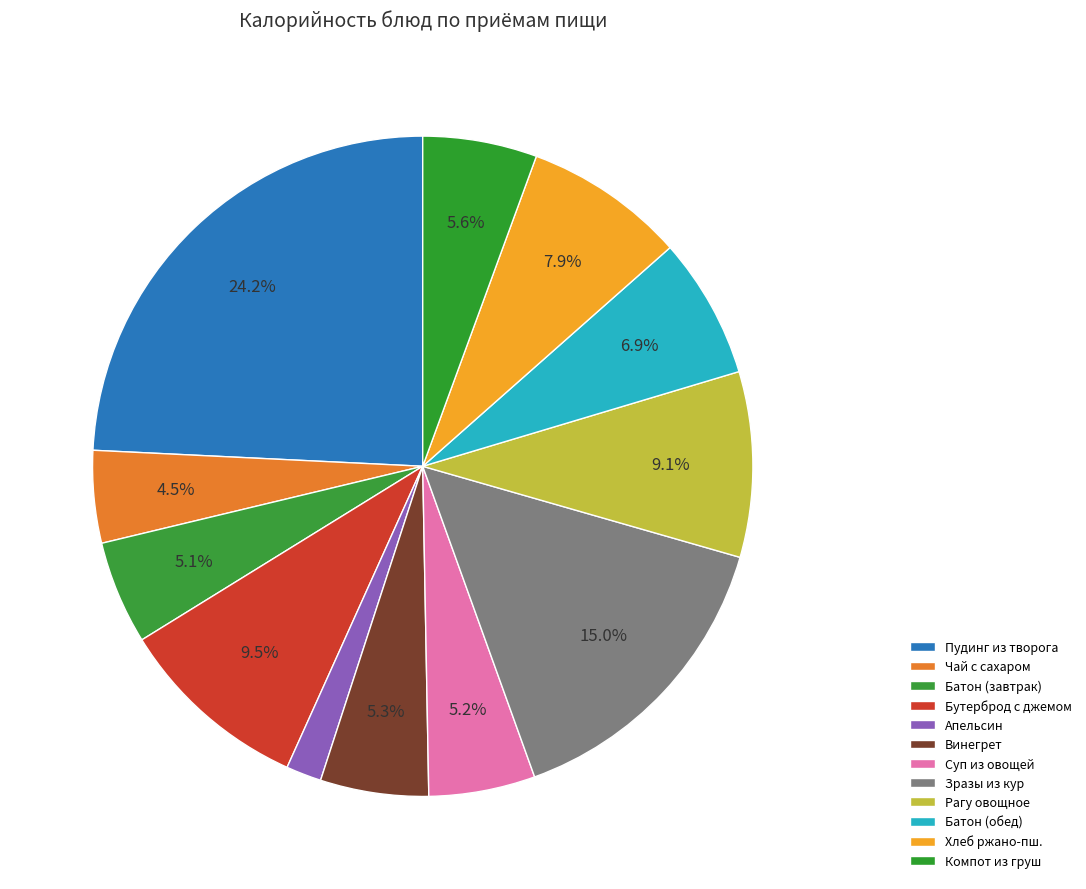

How many segments does this pie chart have?

12